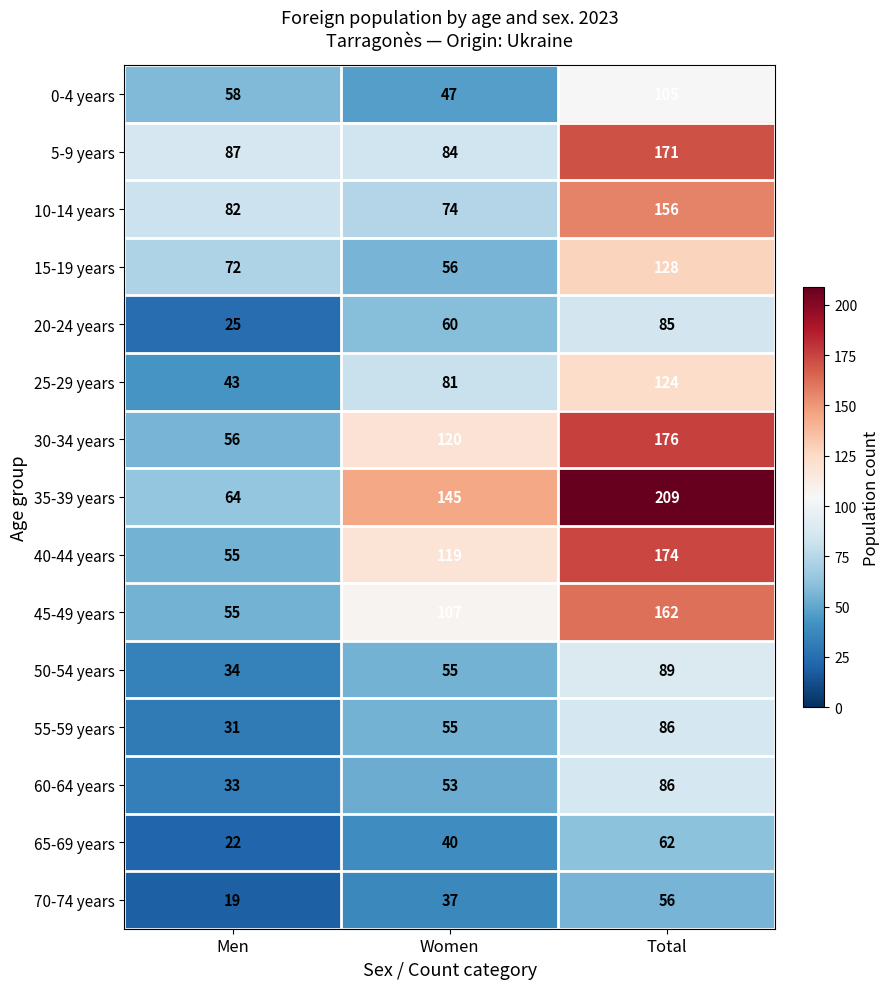

Between Women and Total, which series saw the biggest shift?

5-9 years